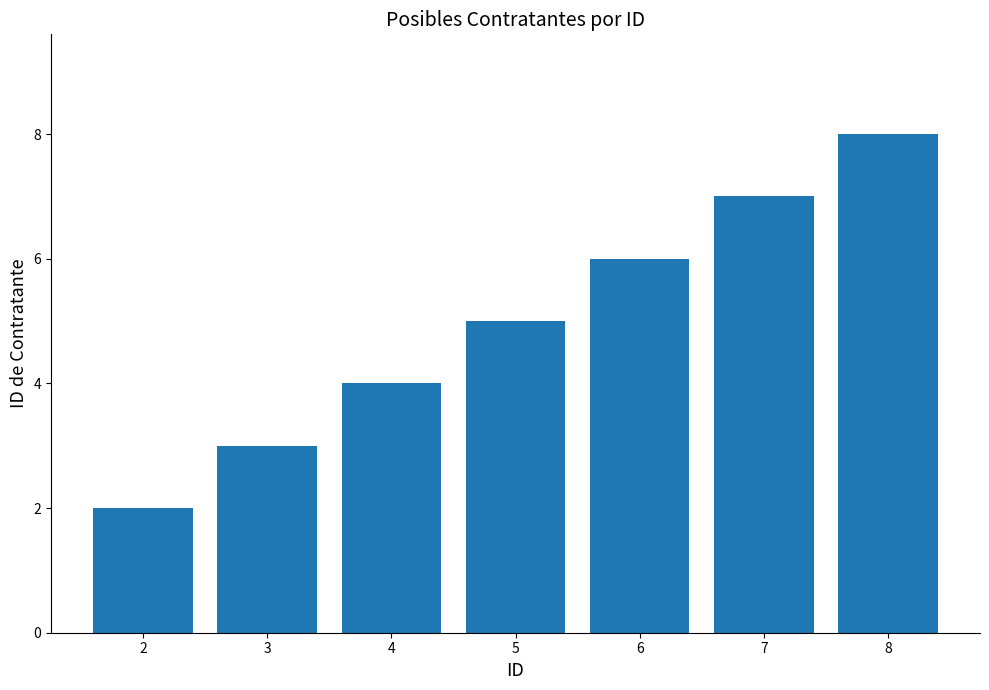

Which category has the lowest value across all series?

2